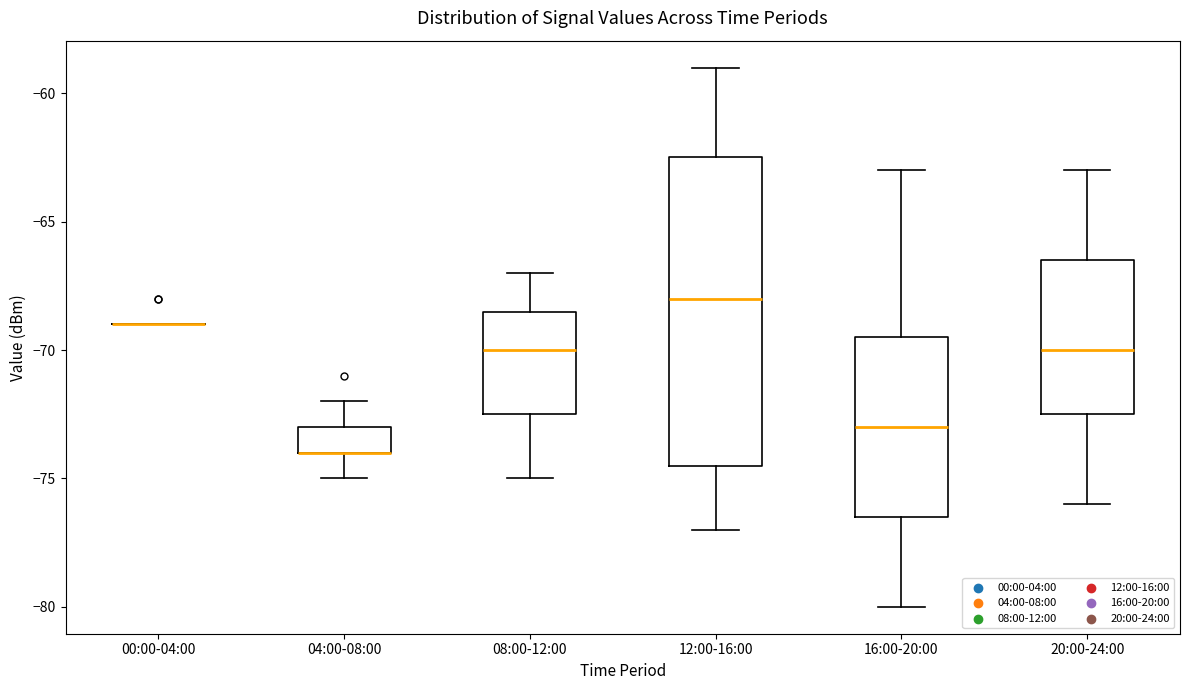

Reading left to right, read every box against the y-axis: the position of its median line, the range the box covers, and the ends of its whiskers. The values are not printed on the chart, so give them approximately, as read against the axis.

00:00-04:00: box collapsed to a line at -69.0, whiskers -69.0 to -69.0
04:00-08:00: median -74.0 (drawn on the box's lower edge), box -74.0 to -73.0, whiskers -75.0 to -72.0
08:00-12:00: median -70.0, box -72.5 to -68.5, whiskers -75.0 to -67.0
12:00-16:00: median -68.0, box -74.5 to -62.5, whiskers -77.0 to -59.0
16:00-20:00: median -73.0, box -76.5 to -69.5, whiskers -80.0 to -63.0
20:00-24:00: median -70.0, box -72.5 to -66.5, whiskers -76.0 to -63.0